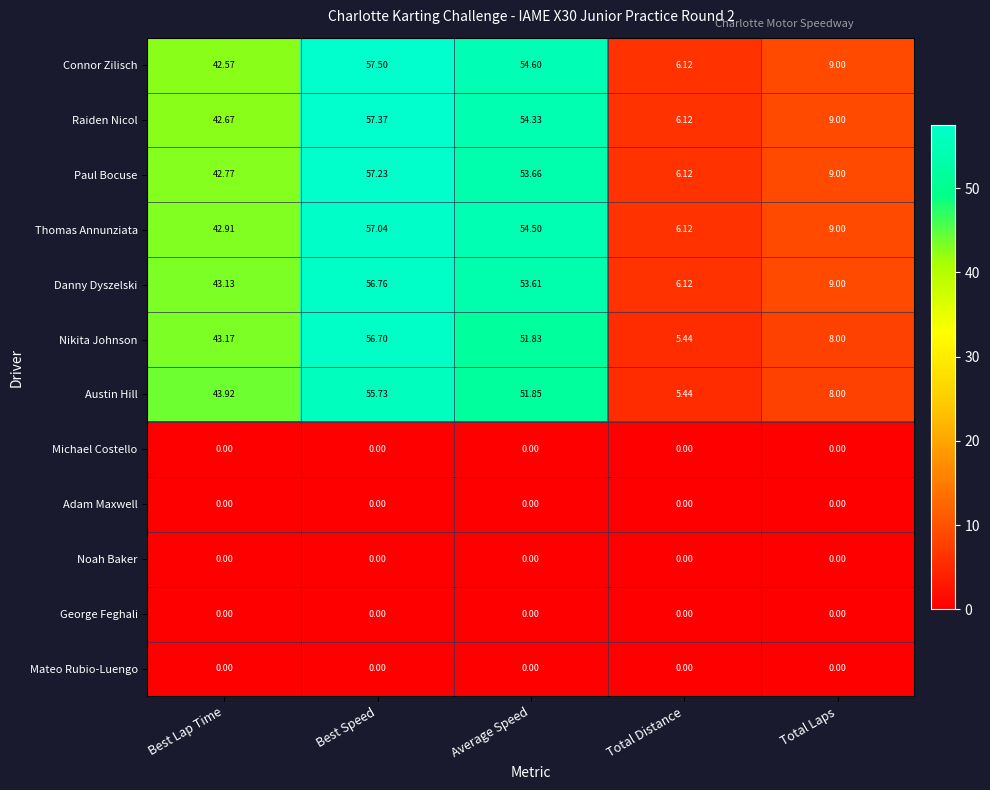

Which series has the largest range (max minus min)?

Connor Zilisch